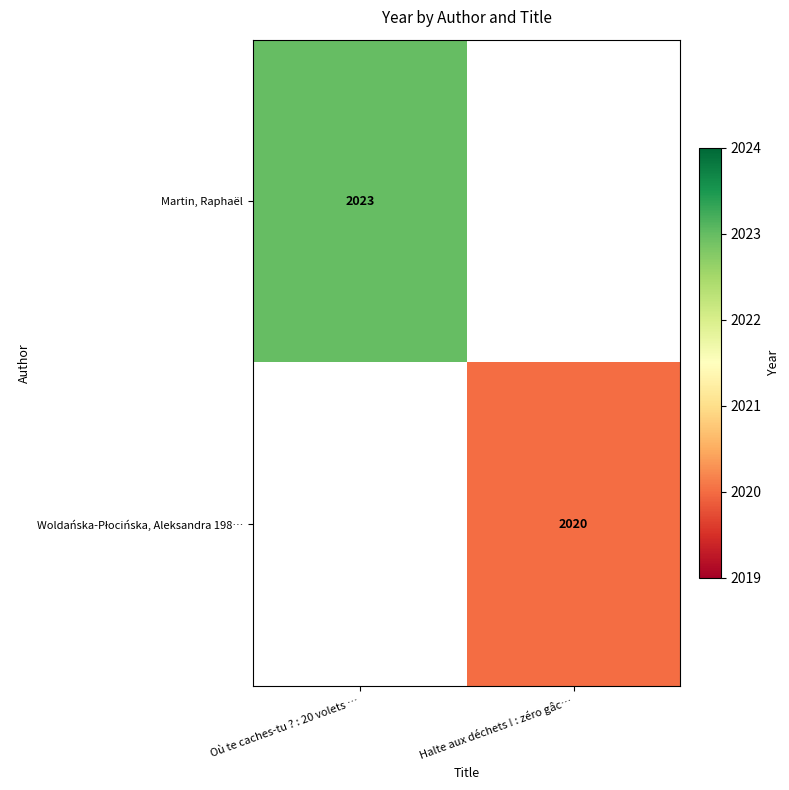

Which category has the highest value across all series?

Où te caches-tu ? : 20 volets …